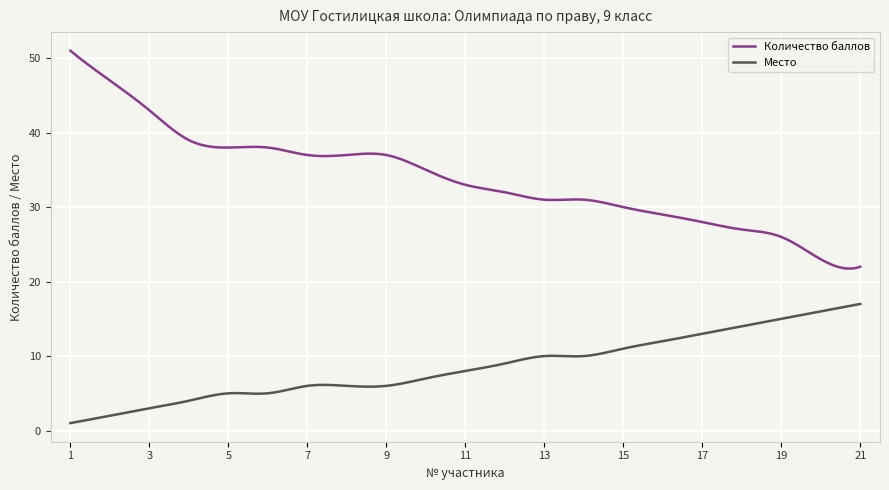

Which series has the widest spread of values?

Количество баллов